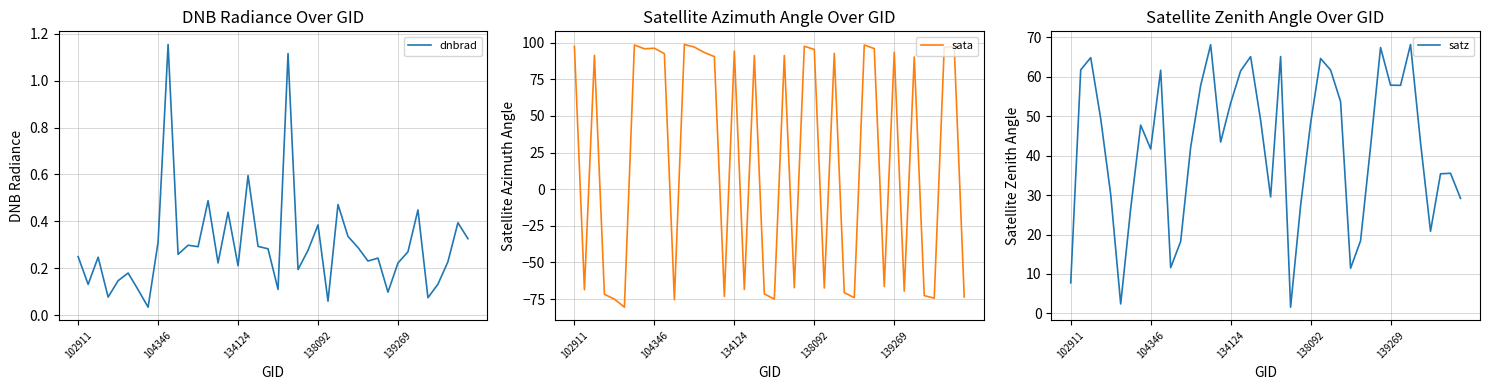

How many interior local peaks does the sata series have?

13